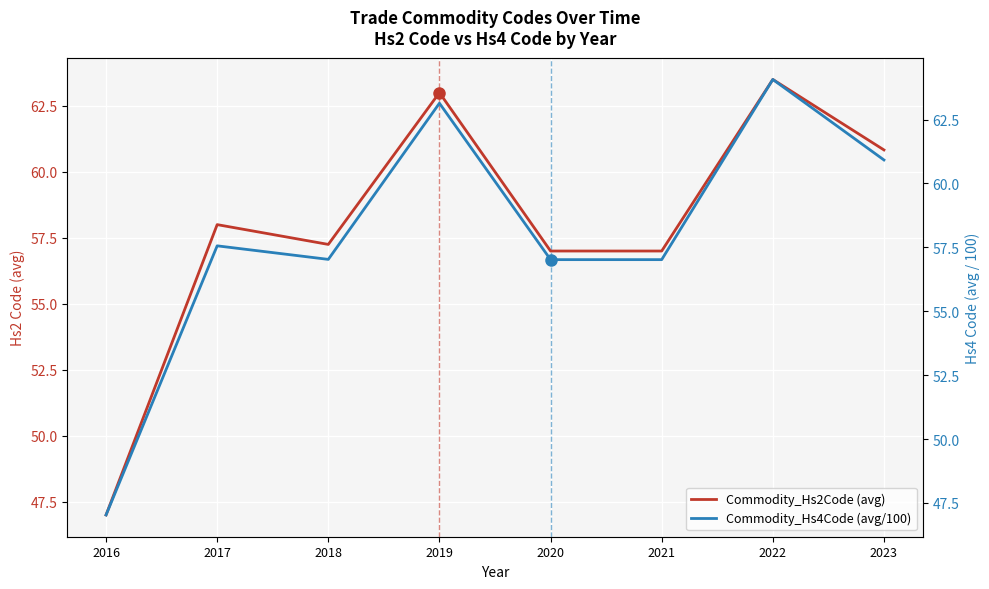

Between which two adjacent categories do Commodity_Hs4Code (avg/100) and Commodity_Hs2Code (avg) first intersect?

2016 and 2017